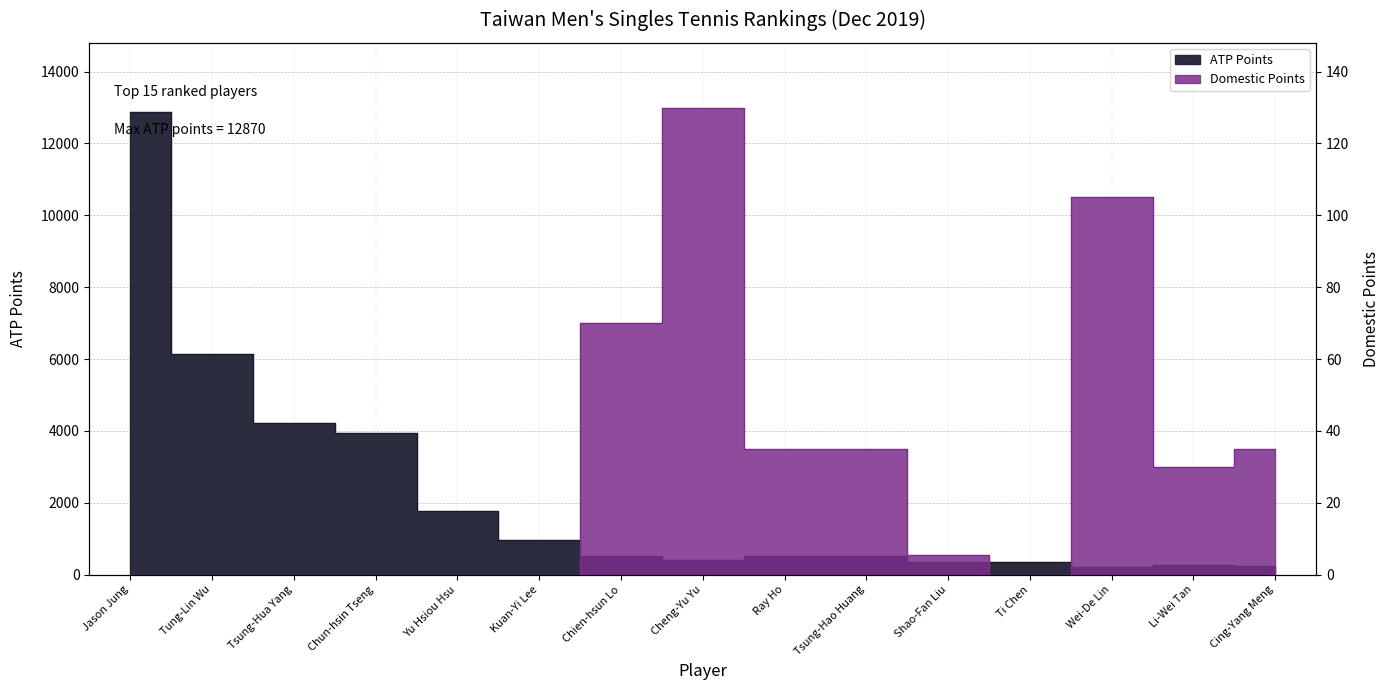

At which label does ATP Points first exceed 510?

Jason Jung